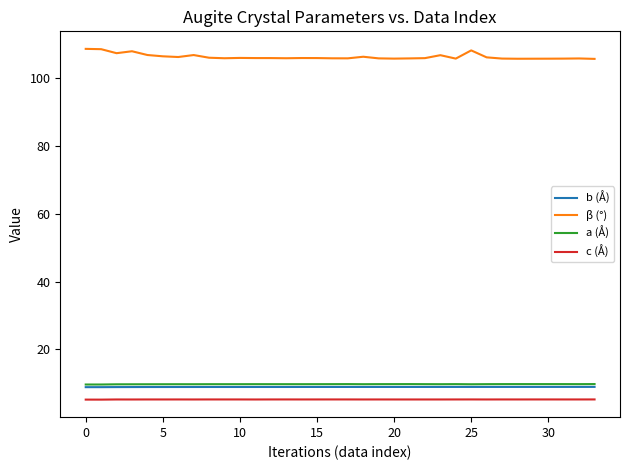

True or false: c (Å) and β (°) intersect in this chart.

False